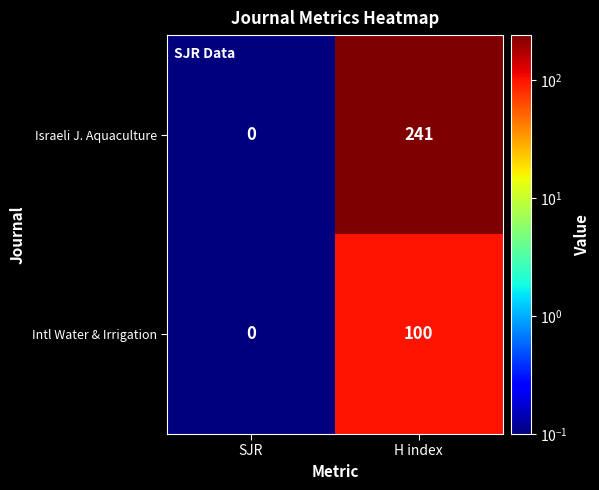

How many series are shown in this chart?

2